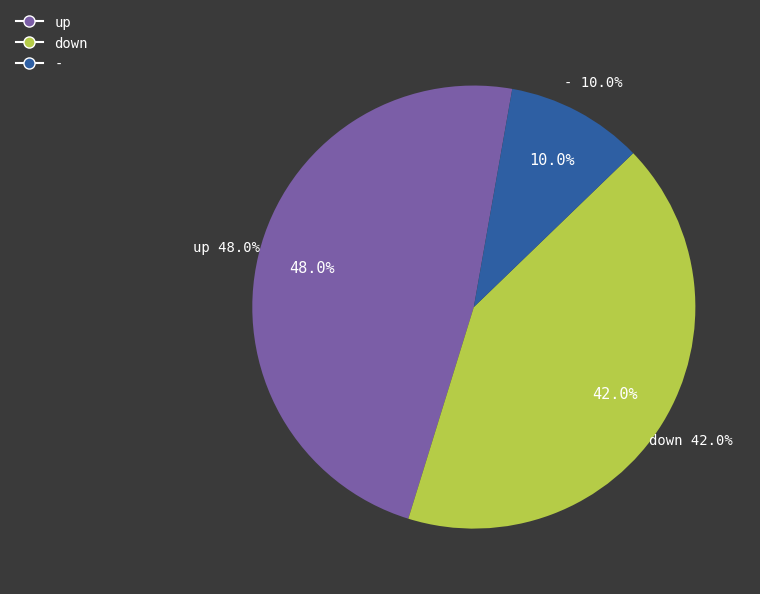

Which category has the smallest portion of the pie?

-